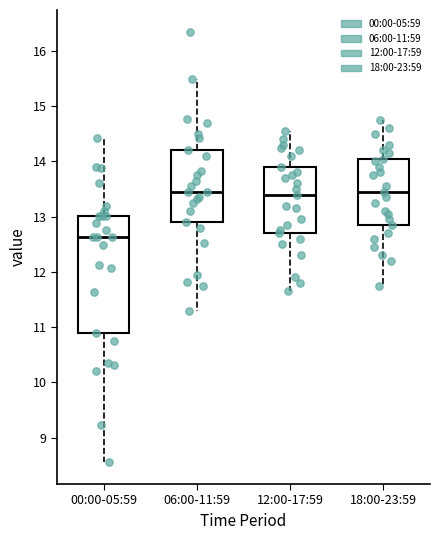

Reading left to right, transcribe this box plot: for each box, give where its median line is, the range the box spans, and where its two whiskers end, as read against the y-axis. The values are not printed on the chart, so give them approximately, as read against the axis.

00:00-05:59: median 12.6, box 10.9 to 13.0, whiskers 8.6 to 14.4
06:00-11:59: median 13.5, box 12.9 to 14.2, whiskers 11.3 to 15.5
12:00-17:59: median 13.4, box 12.7 to 13.9, whiskers 11.7 to 14.6
18:00-23:59: median 13.5, box 12.9 to 14.1, whiskers 11.8 to 14.8